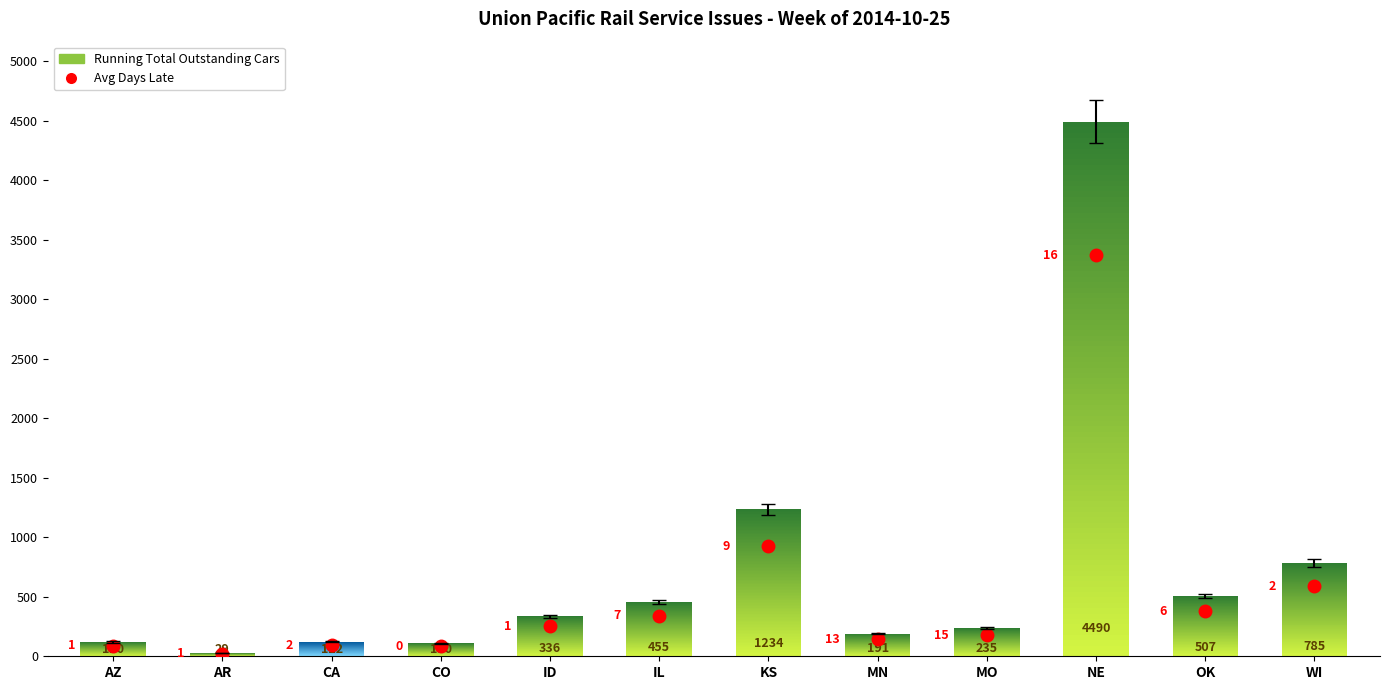

True or false: Running Total Outstanding has a value of 691 at OK.

False